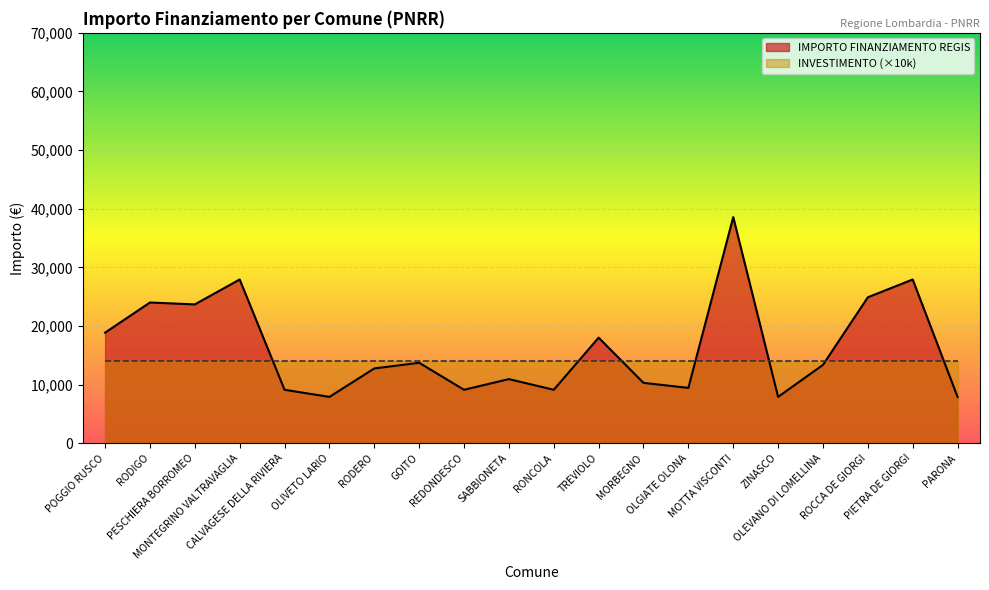

Reading right to left, extract all data points from this chart.

7891	27922	24887	13354	7891	38565	9427	10284	17997	9105	10926	9105	13712	12747	7891	9105	27922	23673	23996	18854